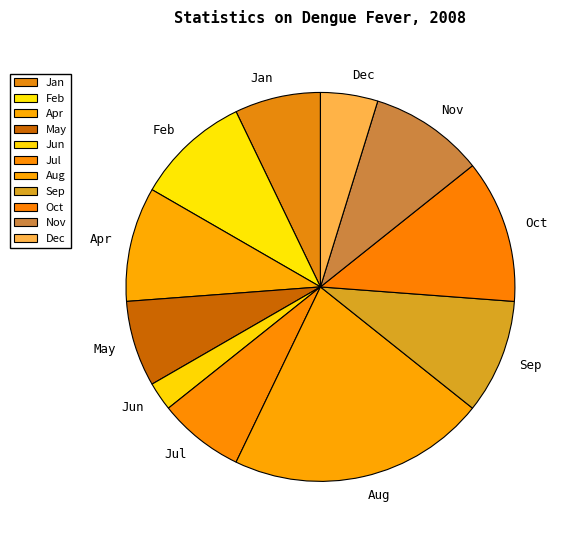

True or false: Apr accounts for 10% of the total.

True